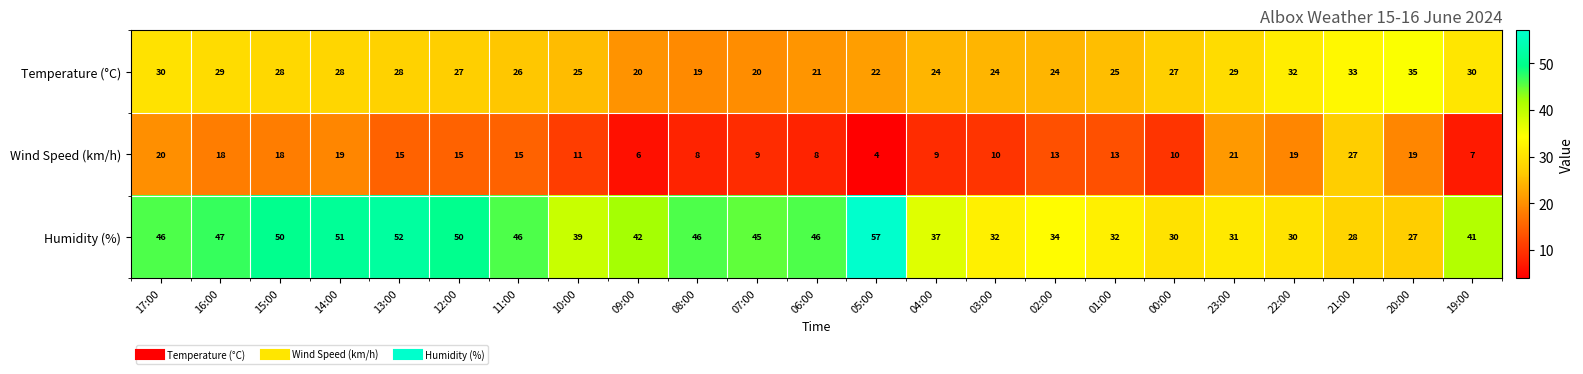

What is the total value across all series at 04:00?

70